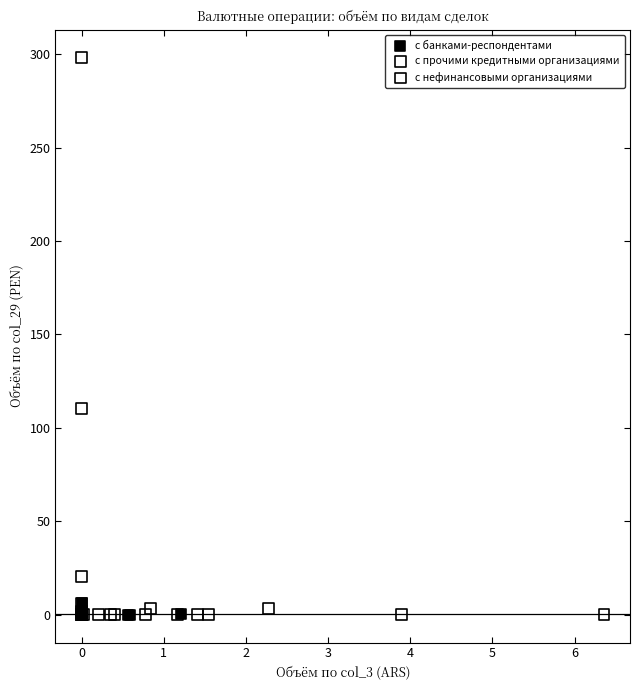

Which series contains the highest Y value?

с прочими кредитными организациями